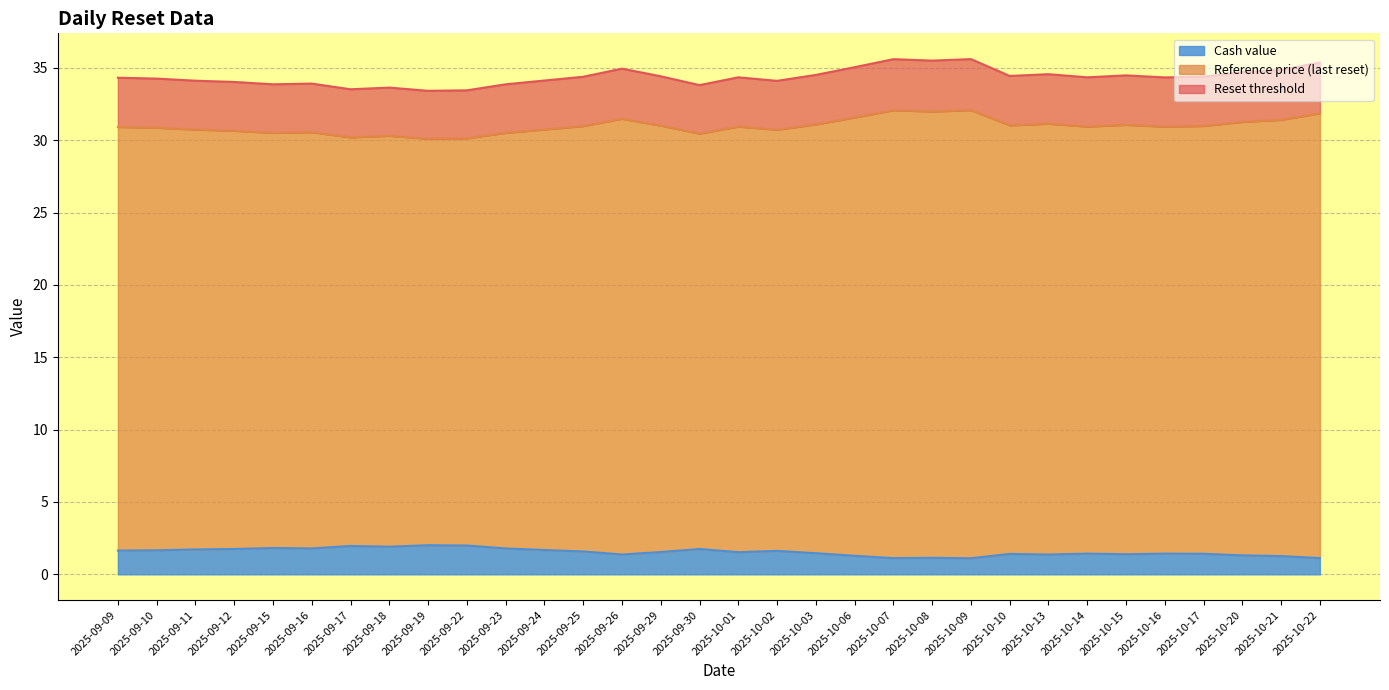

Does the chart display data point markers on the line(s)?

No